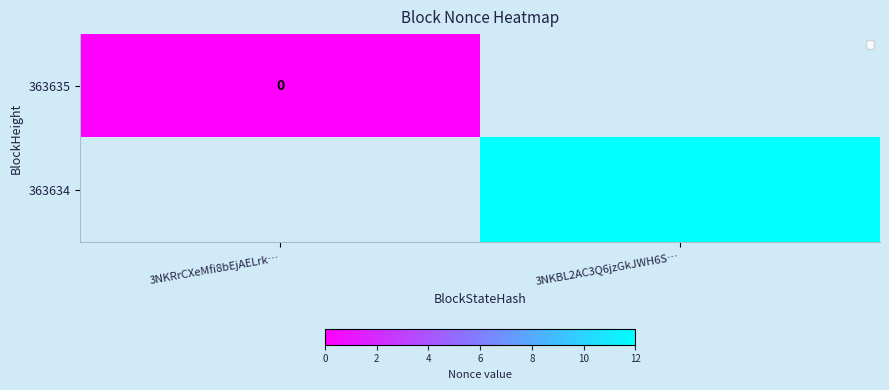

List the series in order of their peak value, lowest first.

363635, 363634